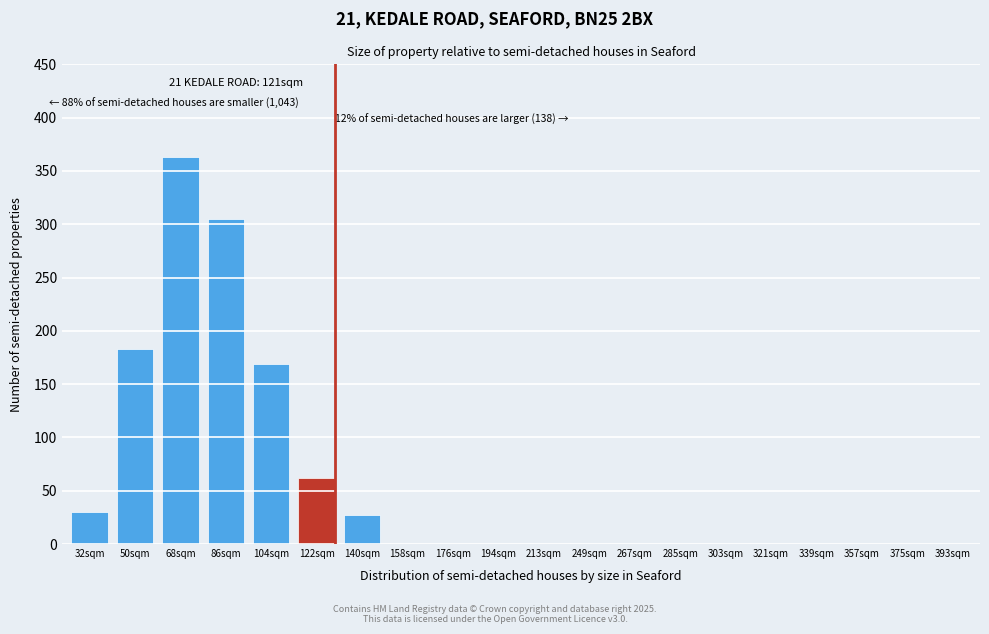

Reading left to right, what are all the values shown in this chart?

32sqm=30	50sqm=183	68sqm=363	86sqm=305	104sqm=169	122sqm=62	140sqm=27	158sqm=0	176sqm=0	194sqm=0	213sqm=0	249sqm=0	267sqm=0	285sqm=0	303sqm=0	321sqm=0	339sqm=0	357sqm=0	375sqm=0	393sqm=0